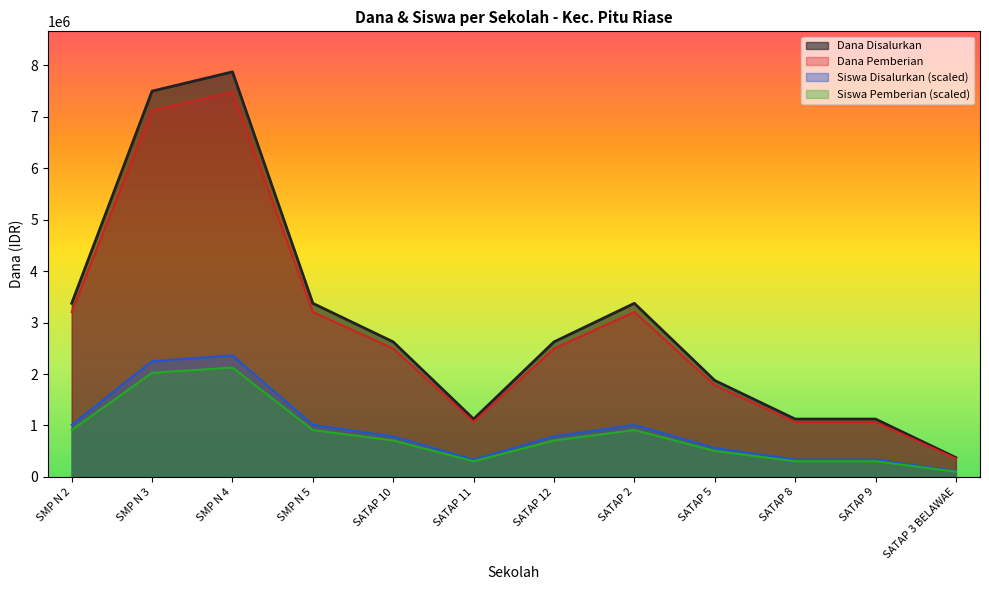

How many categories are shown in the chart?

12